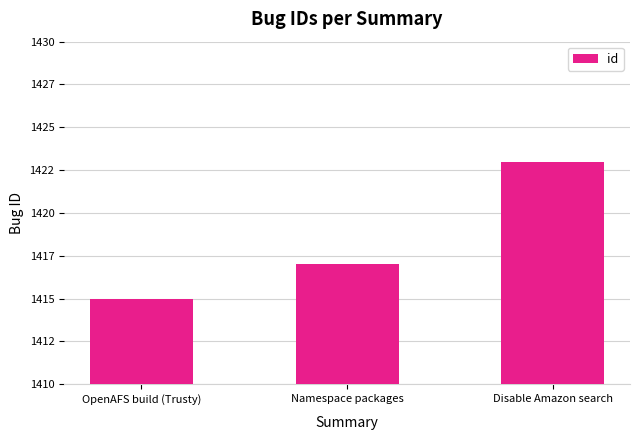

What is the change in value from Namespace packages to Disable Amazon search?

+6